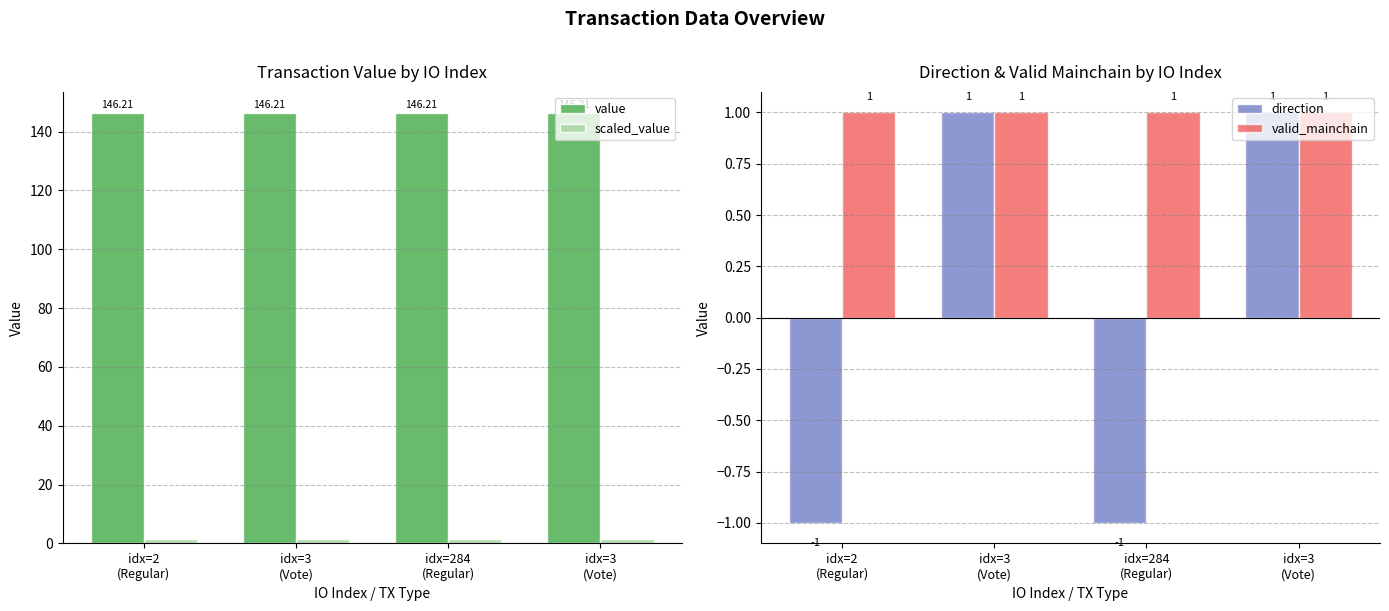

What are all the series names shown in the legend?

value, scaled_value, direction, valid_mainchain